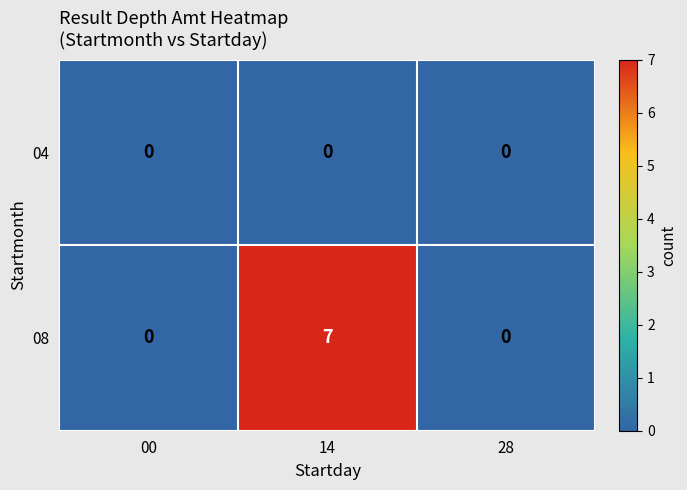

List the series in order of their peak value, lowest first.

04, 08